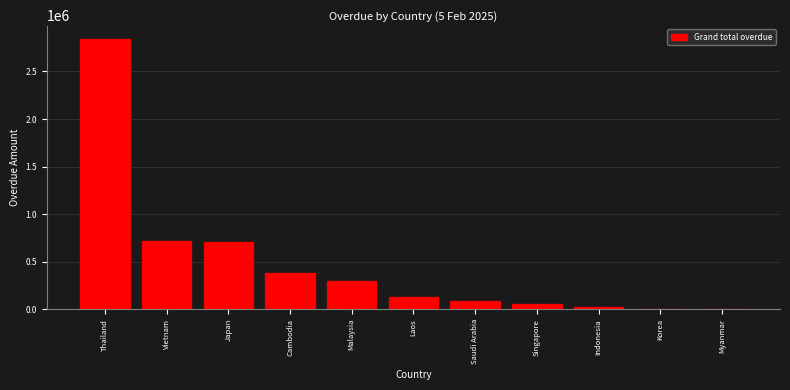

At which label is the value closest to 1422370?

Vietnam